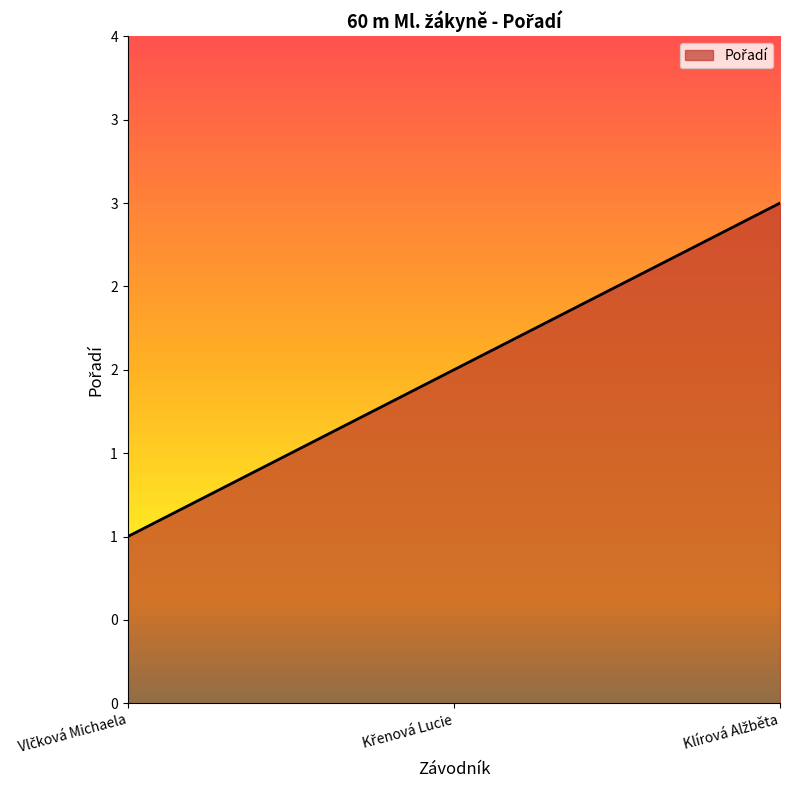

Is this an area chart (filled region under the line)?

Yes